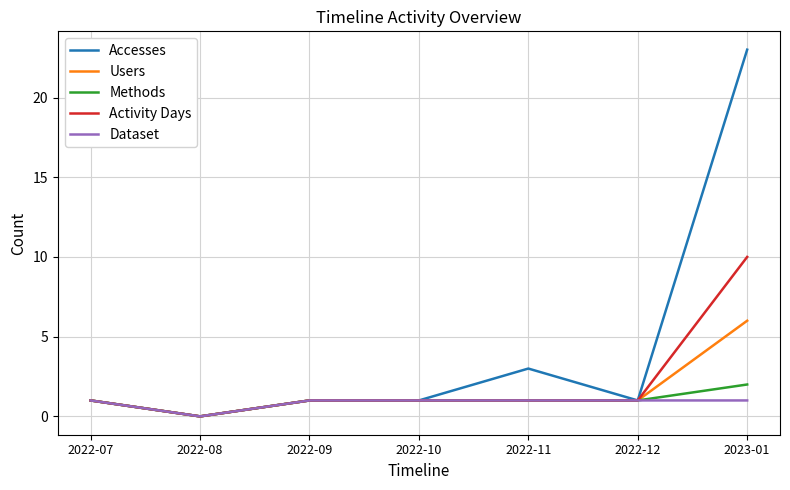

What are all the series names shown in the legend?

Accesses, Users, Methods, Activity Days, Dataset